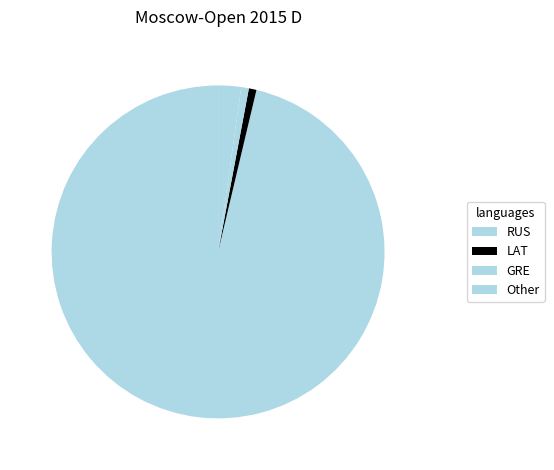

How many slices are in this pie chart?

4